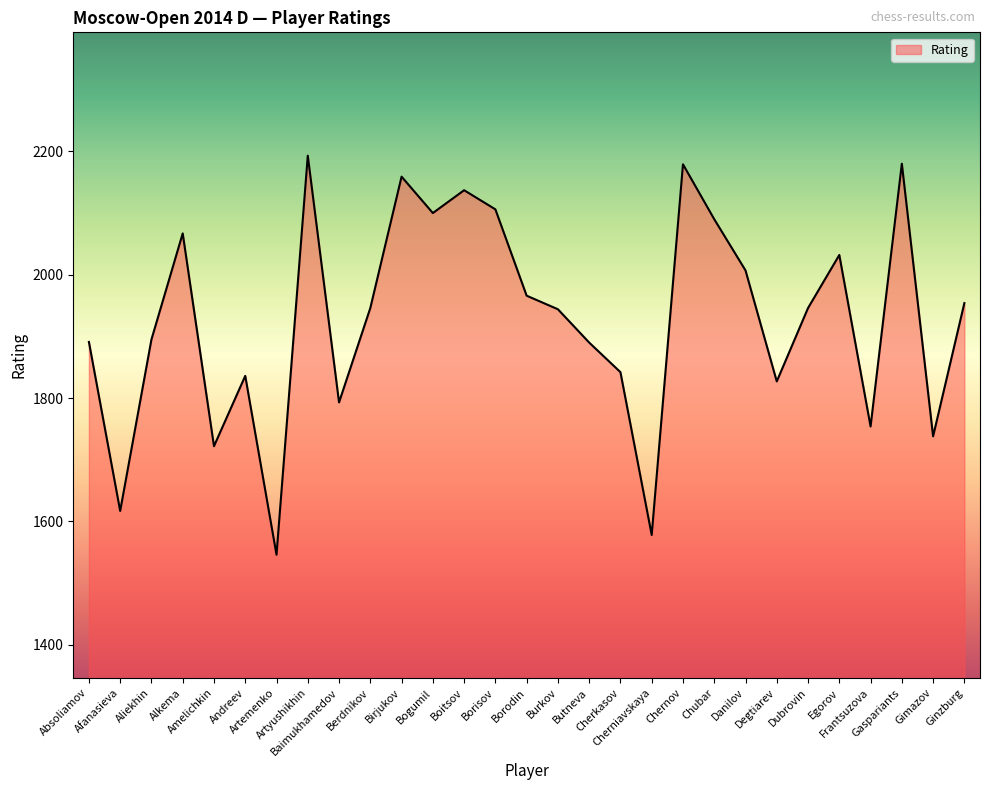

What is the smallest value displayed?

1546